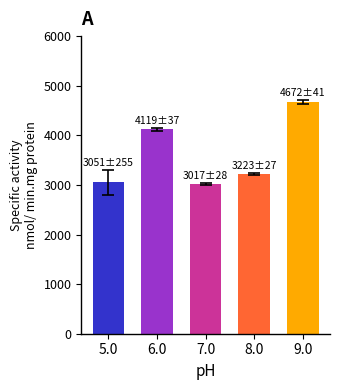

How many data points does each series have?

5